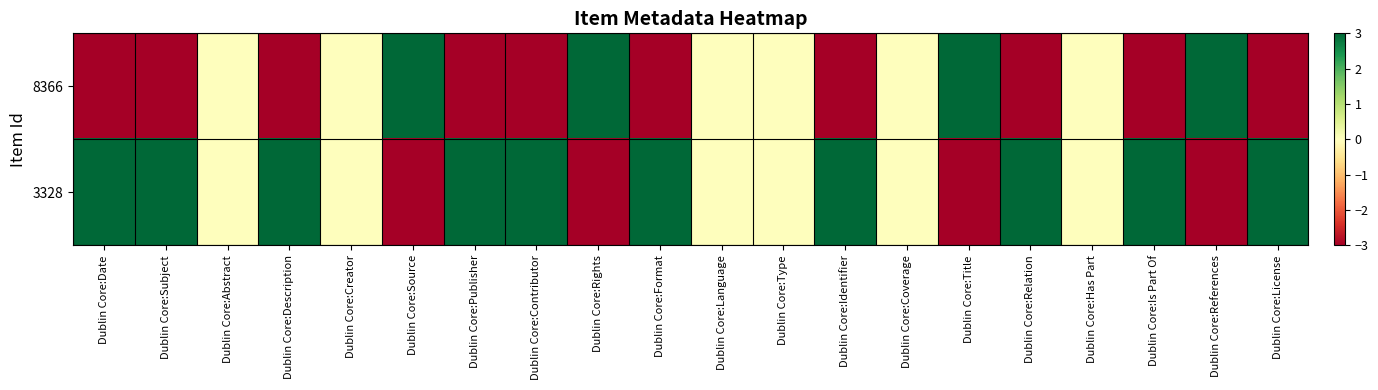

At Dublin Core:Contributor, list the series in order from largest to smallest.

3328, 8366